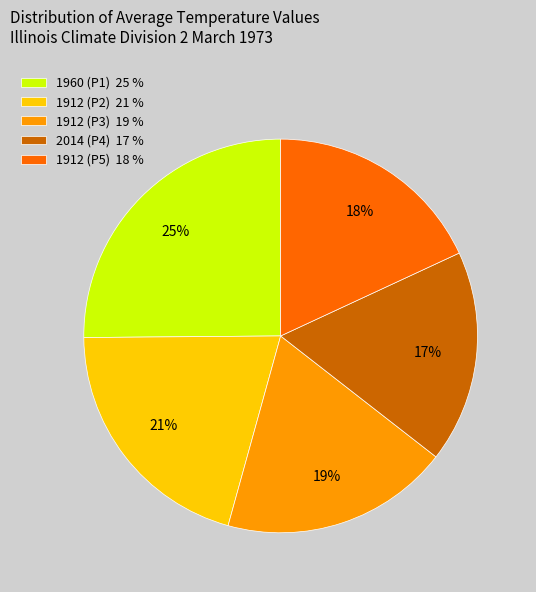

Count the number of slices in the pie.

5